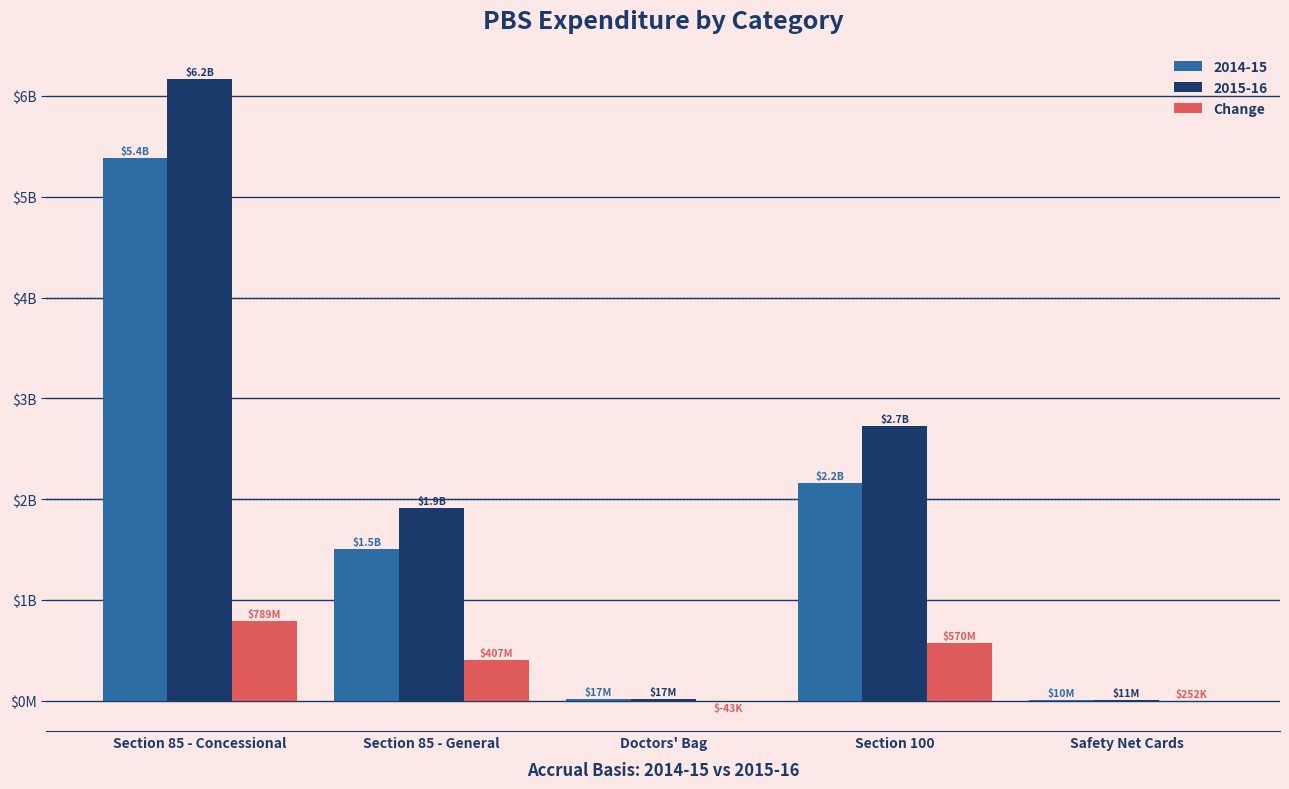

Does the chart contain stacked bars?

No